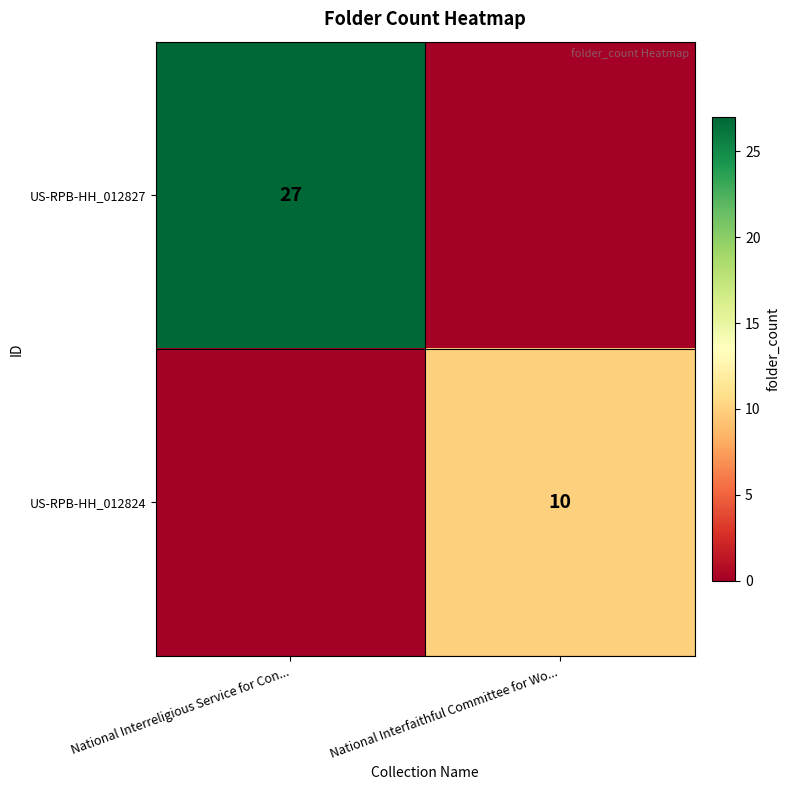

At which category is the sum across all series the highest?

National Interreligious Service for Con...